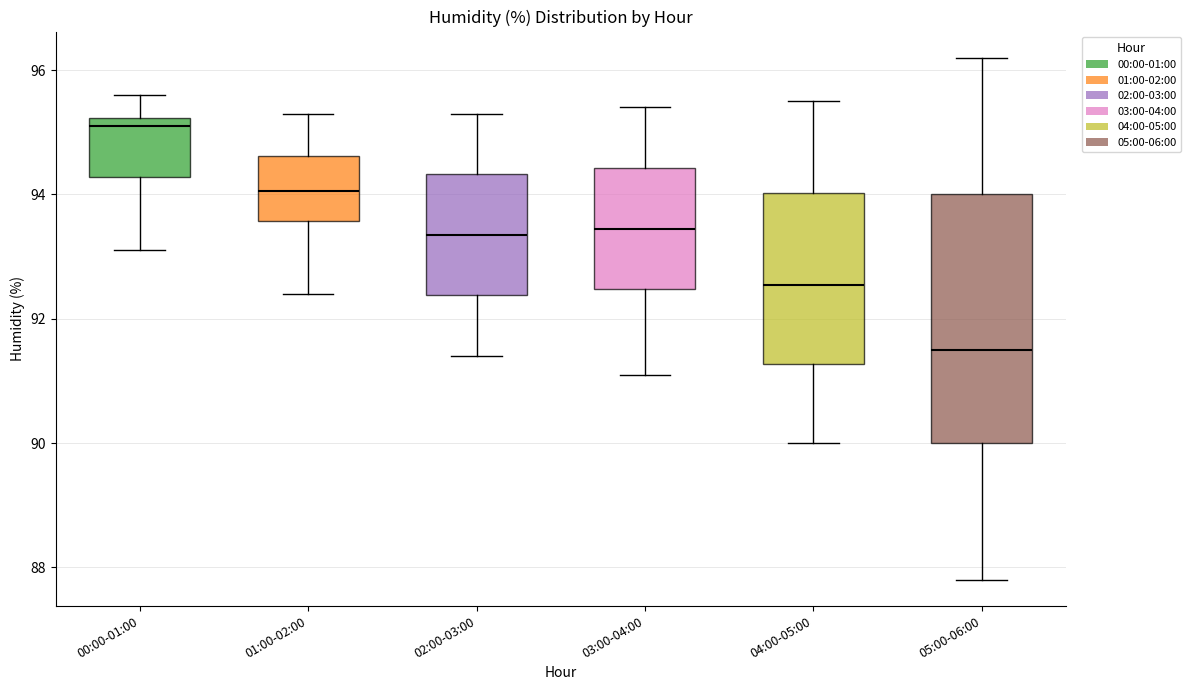

Reading left to right, read every box against the y-axis: the position of its median line, the range the box covers, and the ends of its whiskers. The values are not printed on the chart, so give them approximately, as read against the axis.

00:00-01:00: median 95.2 (just below the box's upper edge), box 94.2 to 95.2, whiskers 93.2 to 95.6
01:00-02:00: median 94.0, box 93.6 to 94.6, whiskers 92.4 to 95.4
02:00-03:00: median 93.4, box 92.4 to 94.4, whiskers 91.4 to 95.4
03:00-04:00: median 93.4, box 92.4 to 94.4, whiskers 91.2 to 95.4
04:00-05:00: median 92.6, box 91.2 to 94.0, whiskers 90.0 to 95.6
05:00-06:00: median 91.6, box 90.0 to 94.0, whiskers 87.8 to 96.2